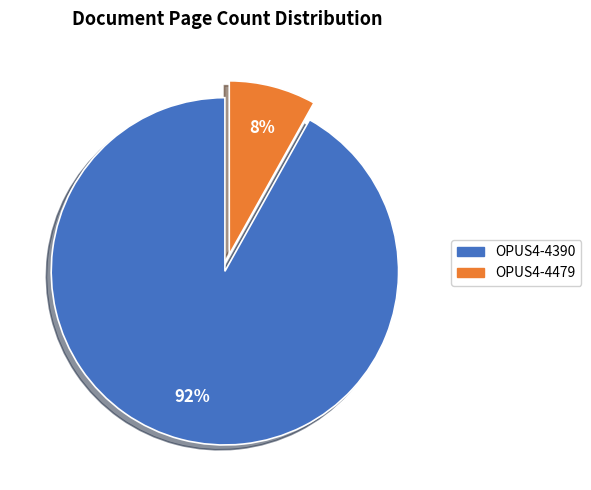

Count the number of slices in the pie.

2